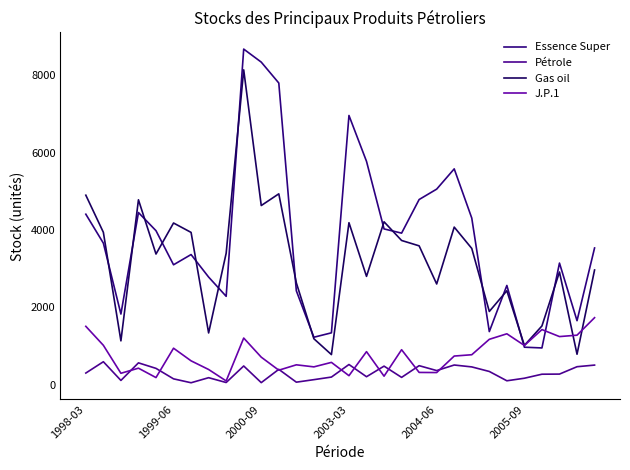

Count the number of data series in this chart.

4